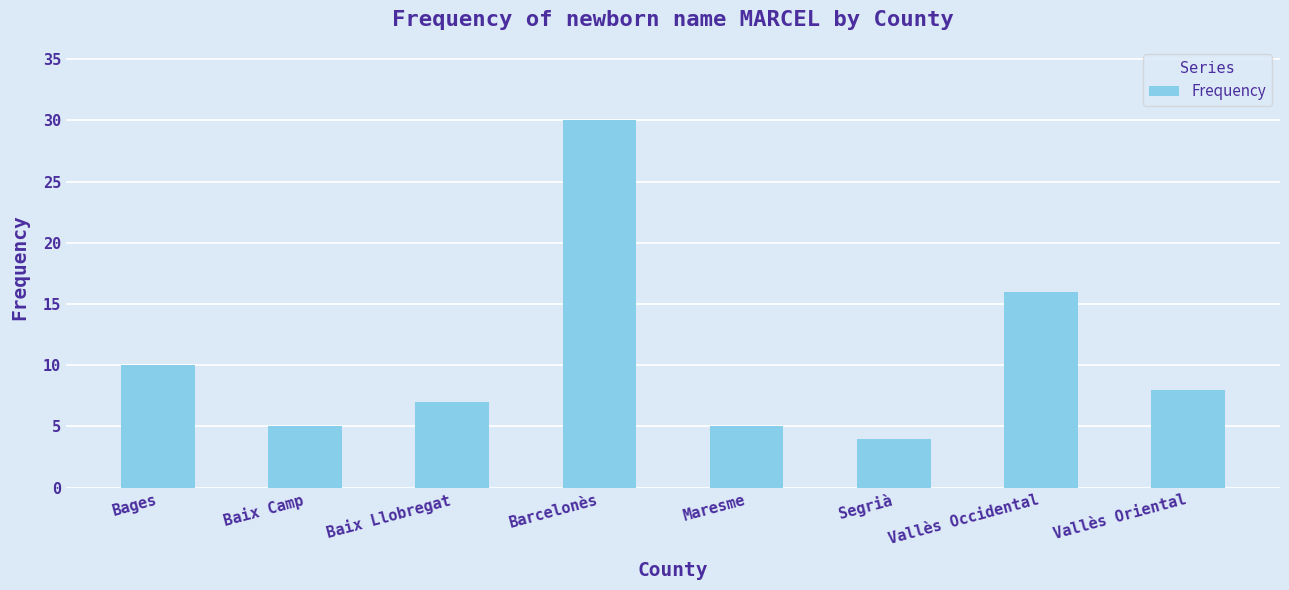

Reading left to right, list all the values displayed in this chart.

10	5	7	30	5	4	16	8